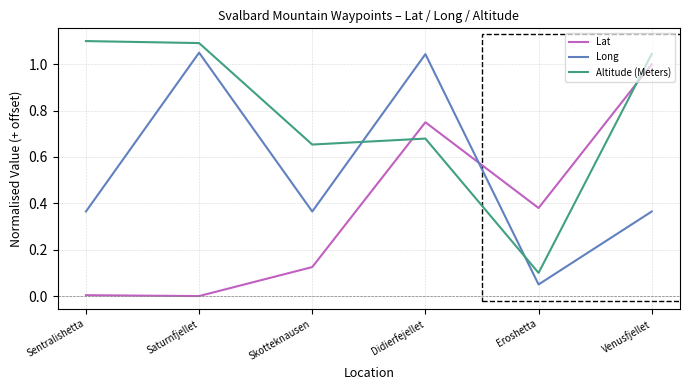

The value of Lat at Eroshetta is 0.6. True or false?

False